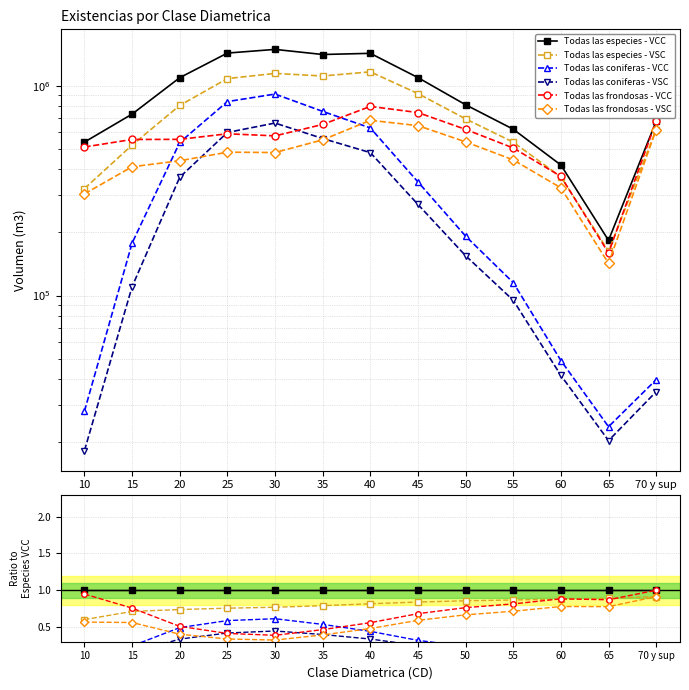

What is the total value across all series at 40?

3.6